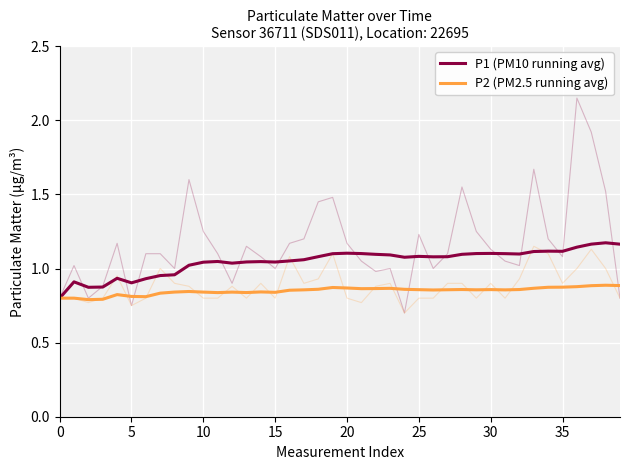

Count the number of categories in the chart.

40